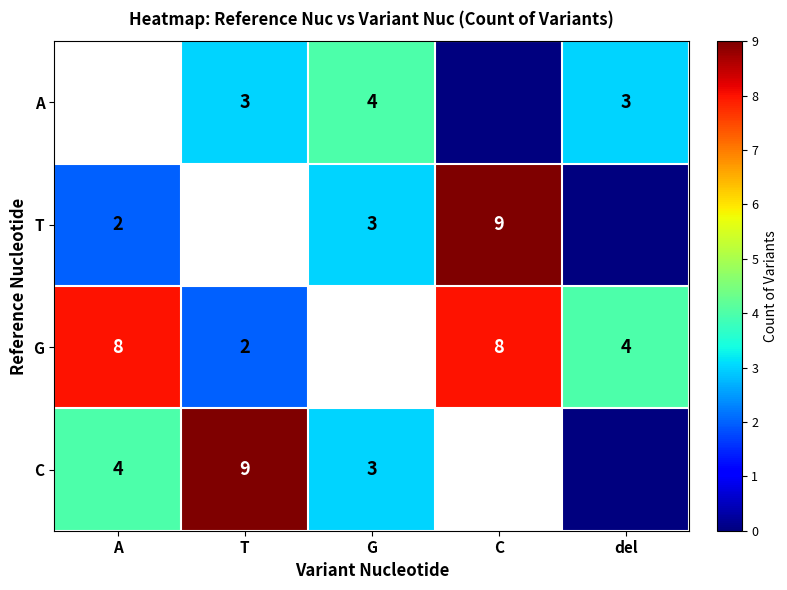

Between C and del, which is larger?

del